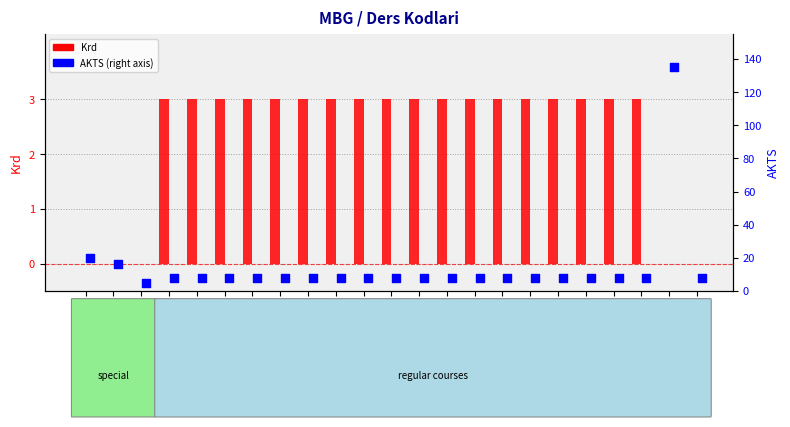

Which series has the largest Y range (max minus min)?

AKTS